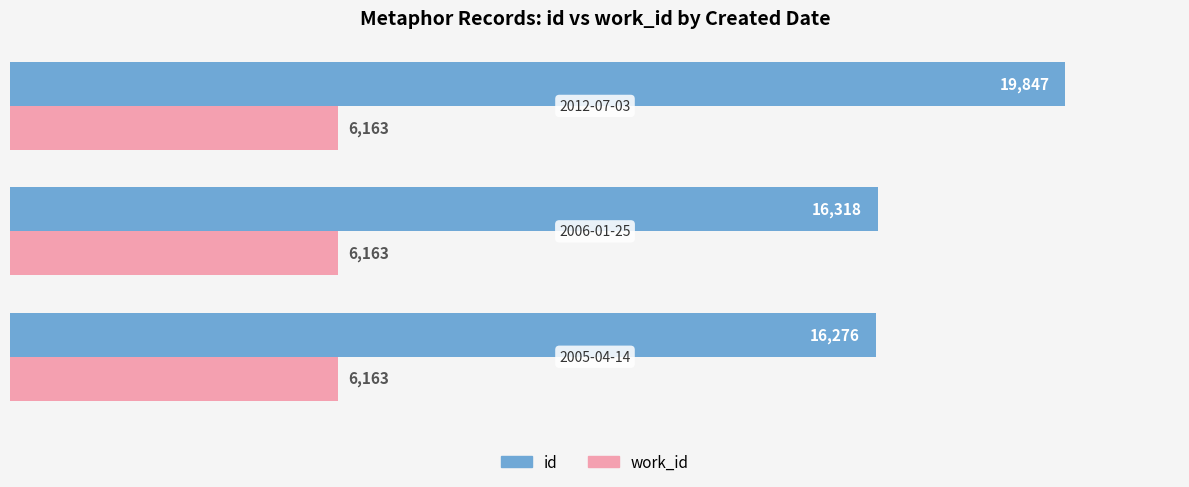

List the series in order of their peak value, lowest first.

work_id, id